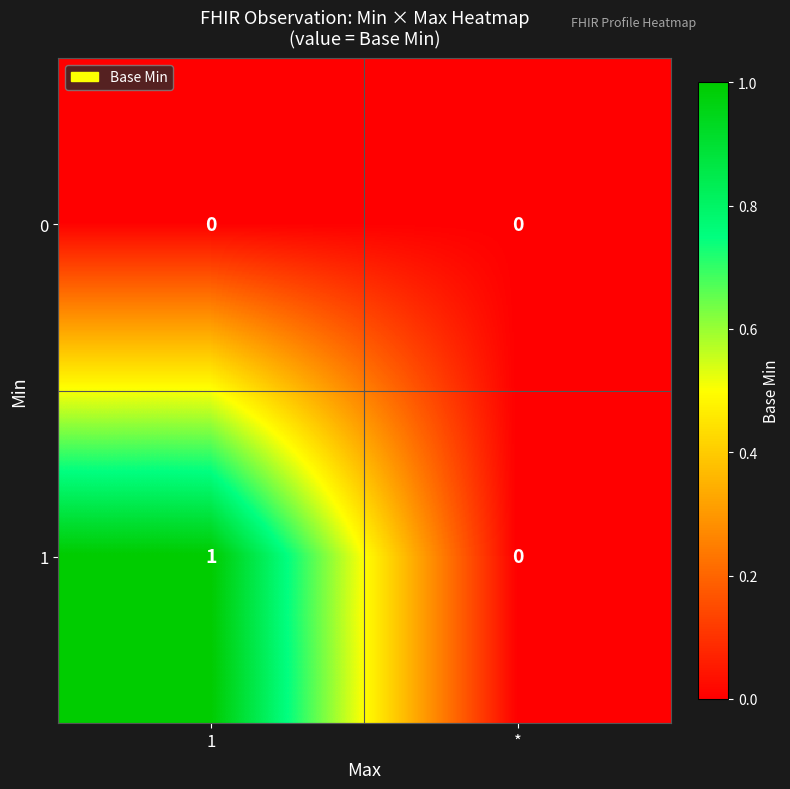

Is the value of 1 at 1 greater than the value of 0 at *?

Yes